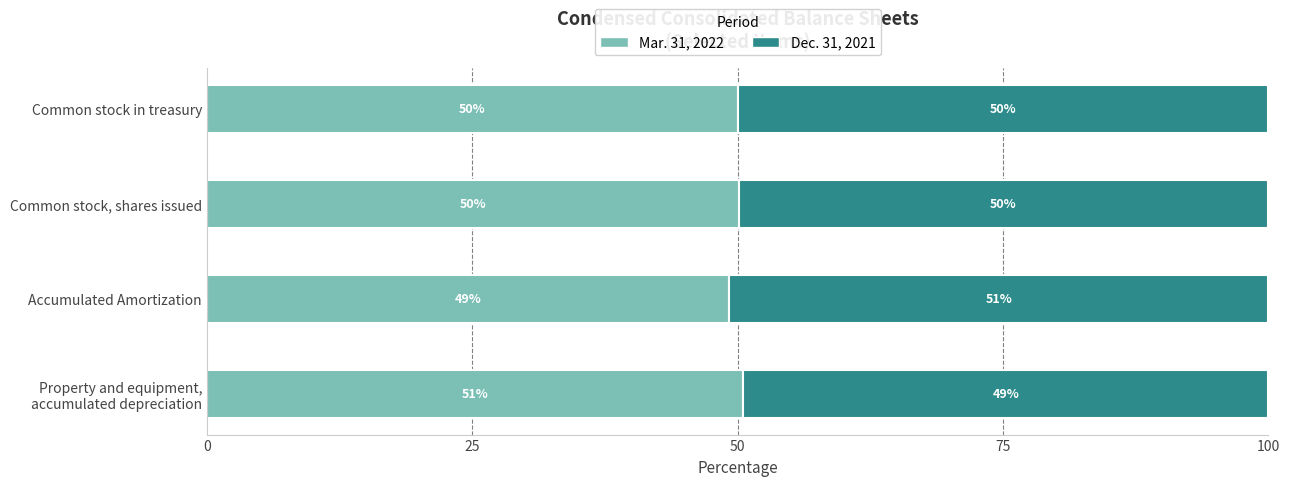

Count the number of data series in this chart.

2